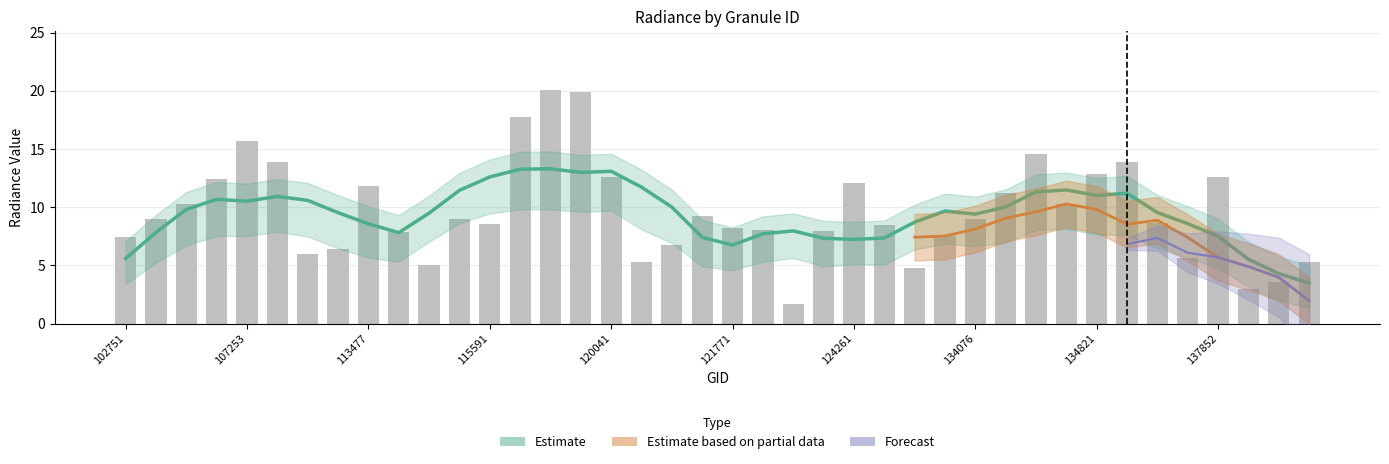

Reading left to right, what are all the values shown in this chart?

dnbrad: 7.5	9.0	10.3	12.5	15.7	13.9	6.0	6.4	11.8	7.9	5.1	9.0	8.6	17.7	20.1	19.9	12.6	5.3	6.8	9.2	8.2	8.1	1.7	7.9	12.1	8.5	4.8	7.5	9.0	11.2	14.6	10.2	12.8	13.9	8.7	5.6	12.6	3.0	3.5	5.3
rade9_mult_nadir_norm: 5.3	6.9	10.3	11.9	12.8	10.4	5.7	5.2	9.5	7.4	4.8	7.2	8.0	17.7	16.3	15.4	9.8	5.0	5.6	8.8	6.4	8.1	1.3	7.5	9.9	7.9	3.7	7.5	8.0	10.5	10.9	8.4	10.3	11.4	8.1	4.6	10.1	2.8	2.9	4.1
rade9_dnb_licorr: 5.3	6.9	10.3	11.2	12.6	10.4	5.7	5.2	8.7	7.0	4.7	7.2	8.0	13.5	13.4	12.2	7.5	4.1	5.5	8.8	6.4	8.1	1.3	6.8	7.9	7.8	3.7	7.5	8.0	10.5	10.7	7.4	9.2	4.8	8.1	4.6	10.1	2.8	2.8	4.1